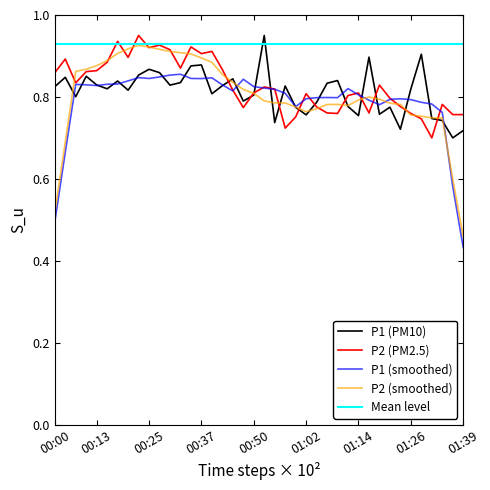

Which series has the largest range (max minus min)?

P2 (smoothed)